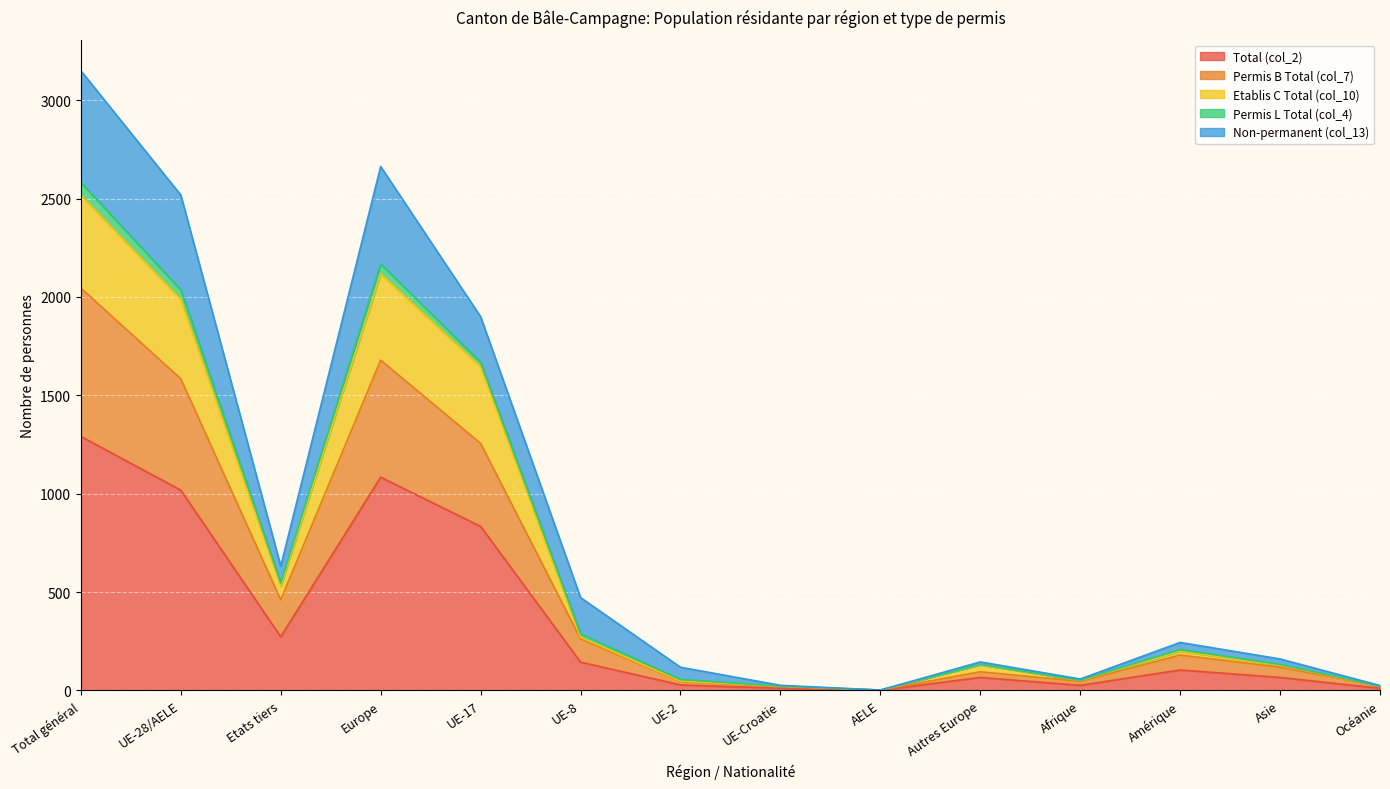

At which label does Total (col_2) reach its peak?

Total général